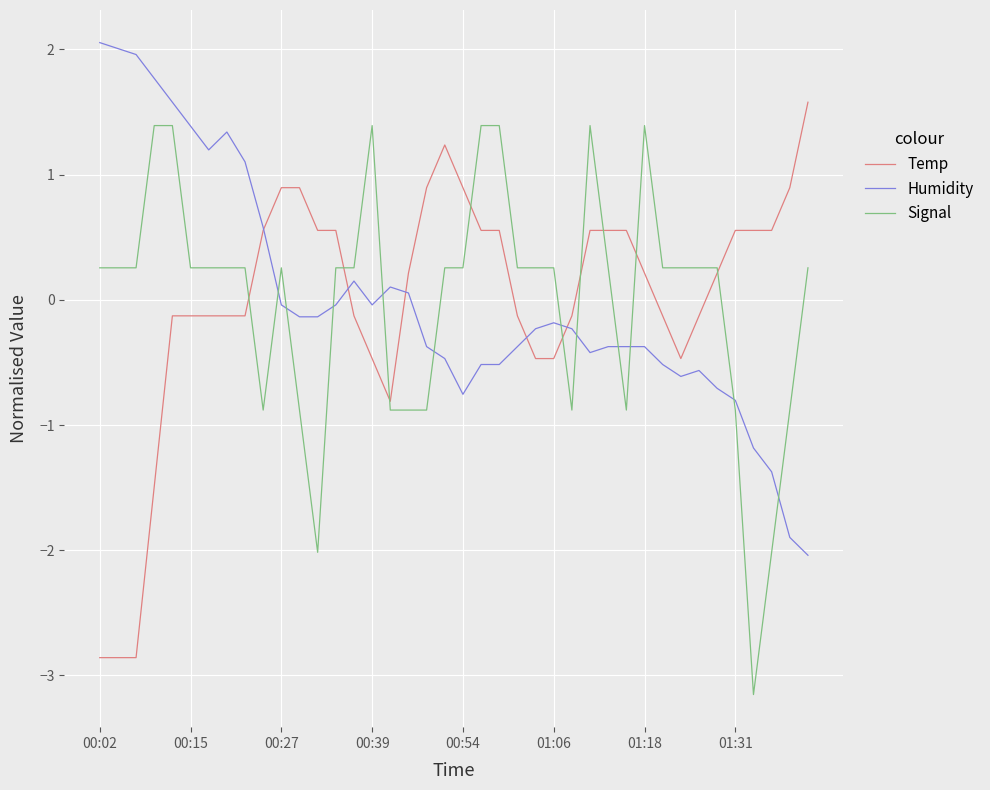

What is the highest value of the Humidity series?

2.1